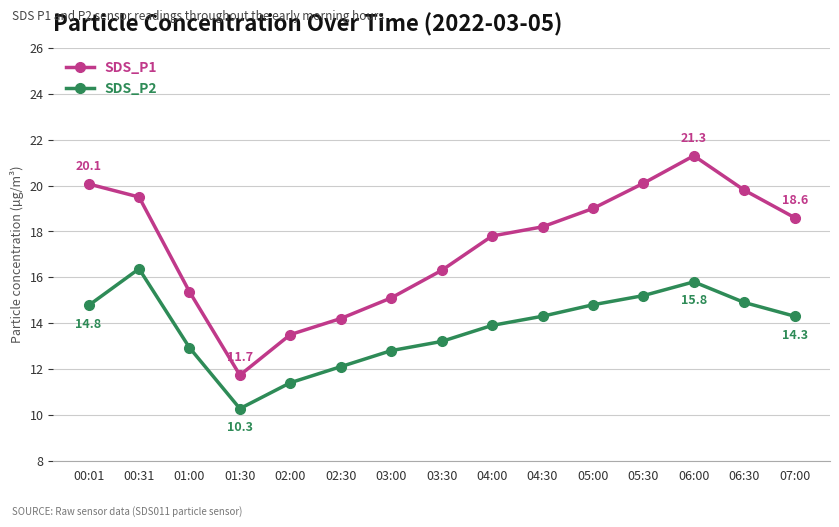

Between 06:00 and 07:00, which series saw the biggest shift?

SDS_P1